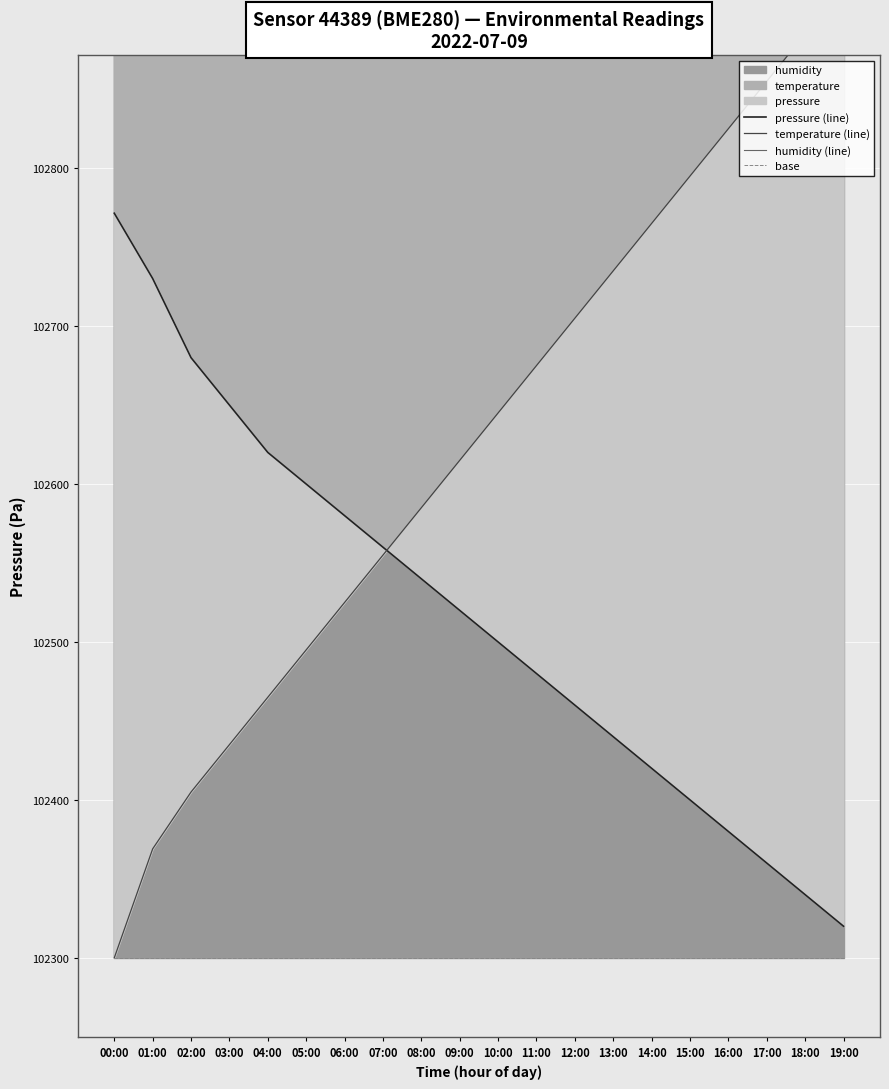

Between 00:00 and 15:00, which series saw the biggest shift?

temperature (line)